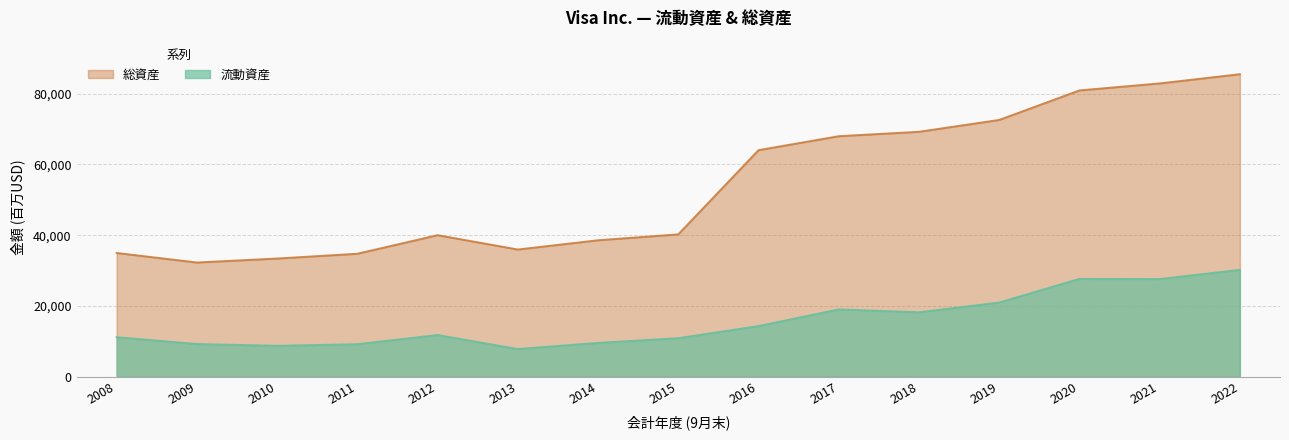

What is the difference between the maximum and minimum values in the 総資産 series?

53220